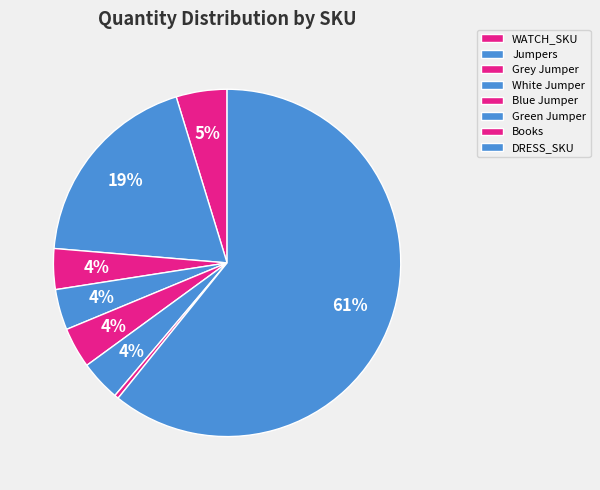

To the nearest percent, what portion does Jumpers represent?

19%